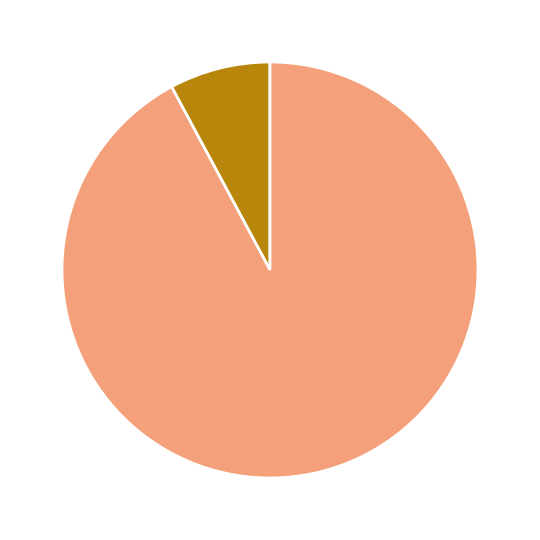

Does any single category account for the majority?

Yes